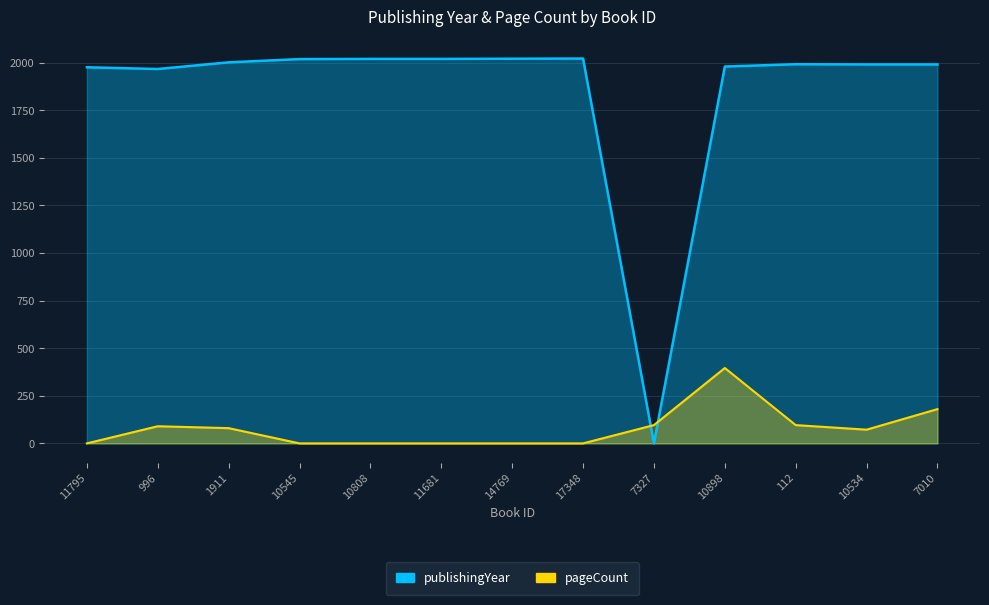

In publishingYear, how many points are higher than both neighbors (excluding endpoints)?

2